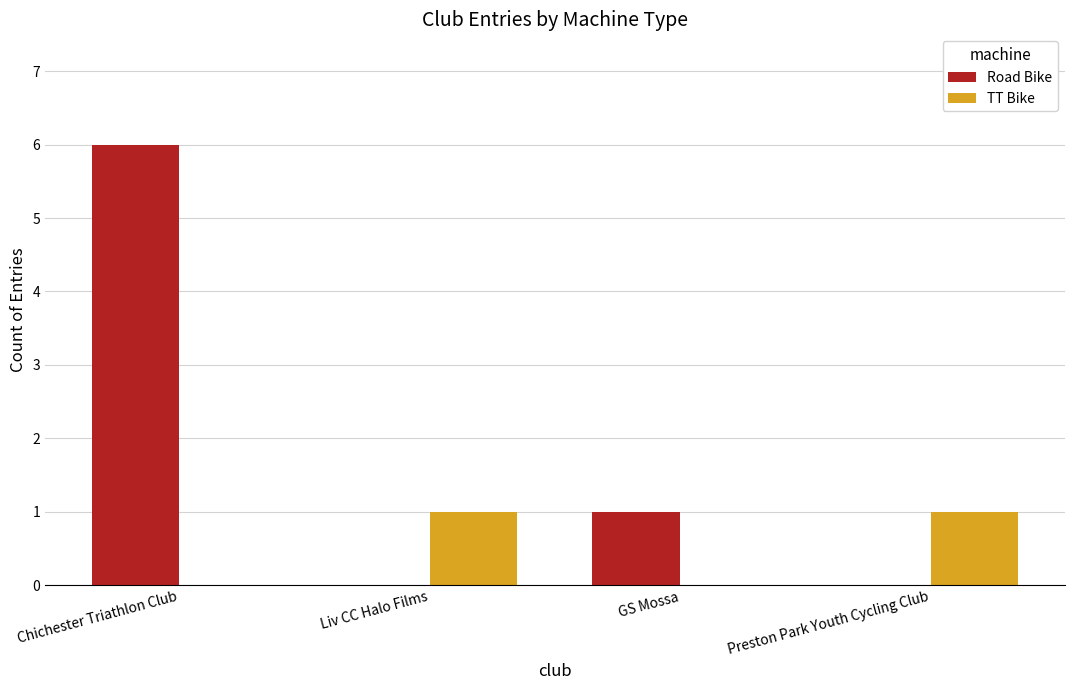

What is the difference between the TT Bike values at Preston Park Youth Cycling Club and Chichester Triathlon Club?

1